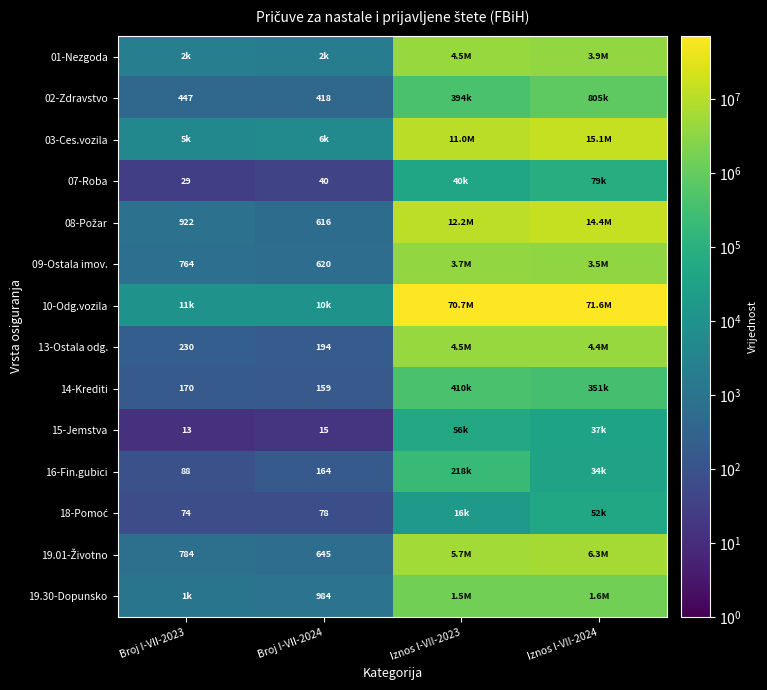

Is it true that 09-Ostala imov. equals 1097 at Broj I-VII-2023?

False